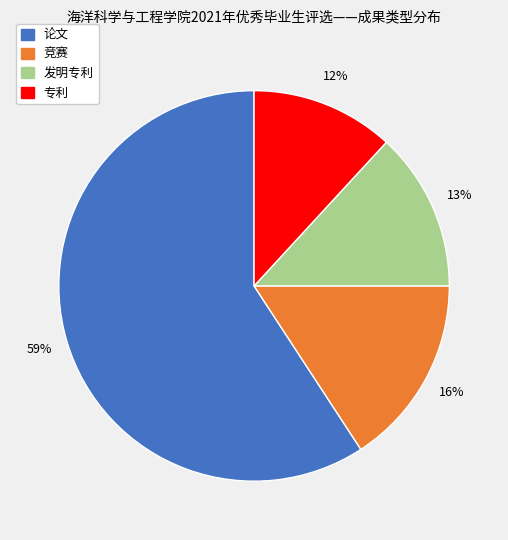

The 竞赛 slice represents 27% of the pie. True or false?

False